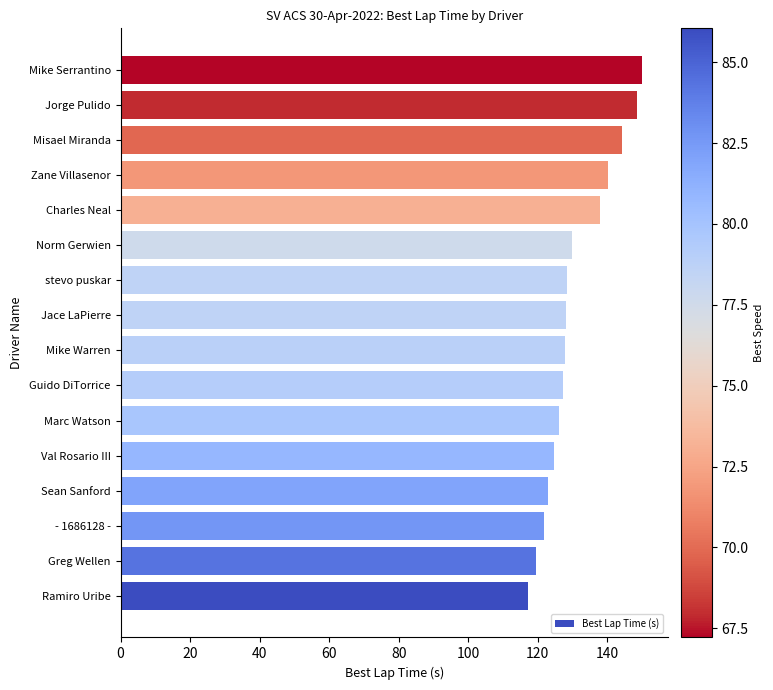

The chart shows a value of 127.7 at Mike Warren. True or false?

True